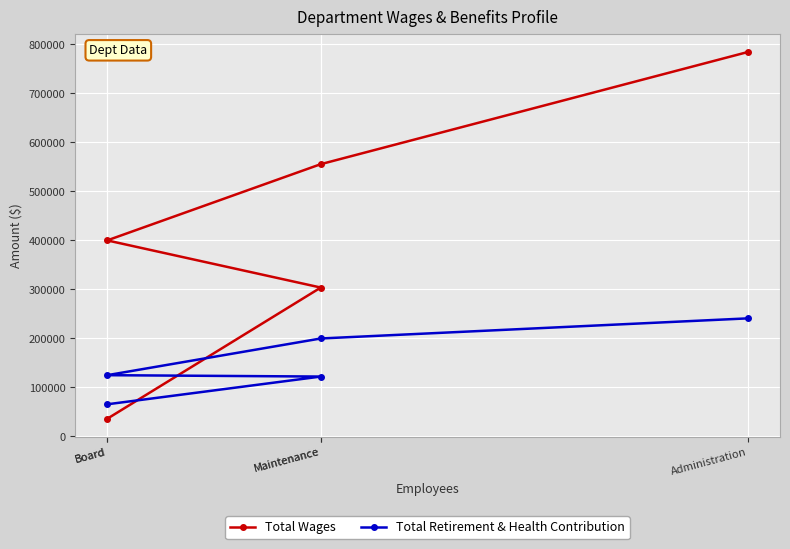

Where do Total Retirement & Health Contribution and Total Wages first cross each other?

Maintenance and Board